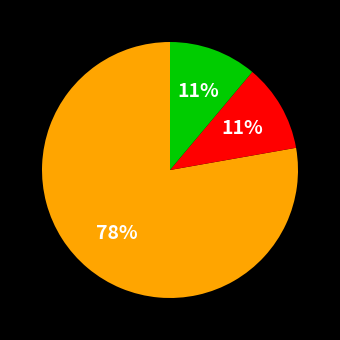

Is there a majority slice in this chart?

Yes